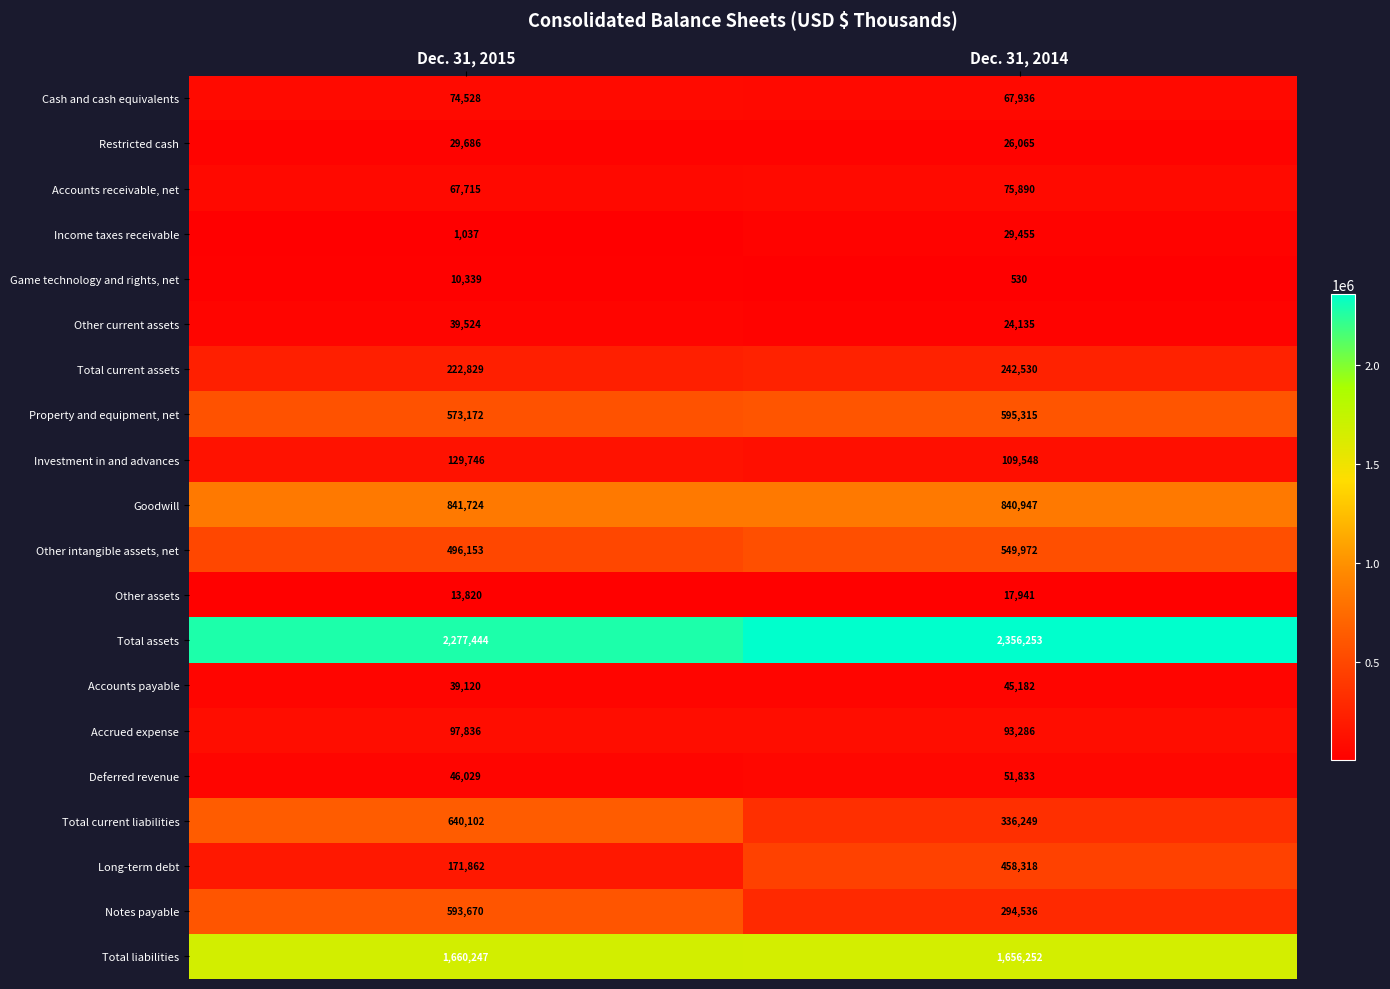

Rank the categories by Income taxes receivable value from highest to lowest.

Dec. 31, 2014, Dec. 31, 2015